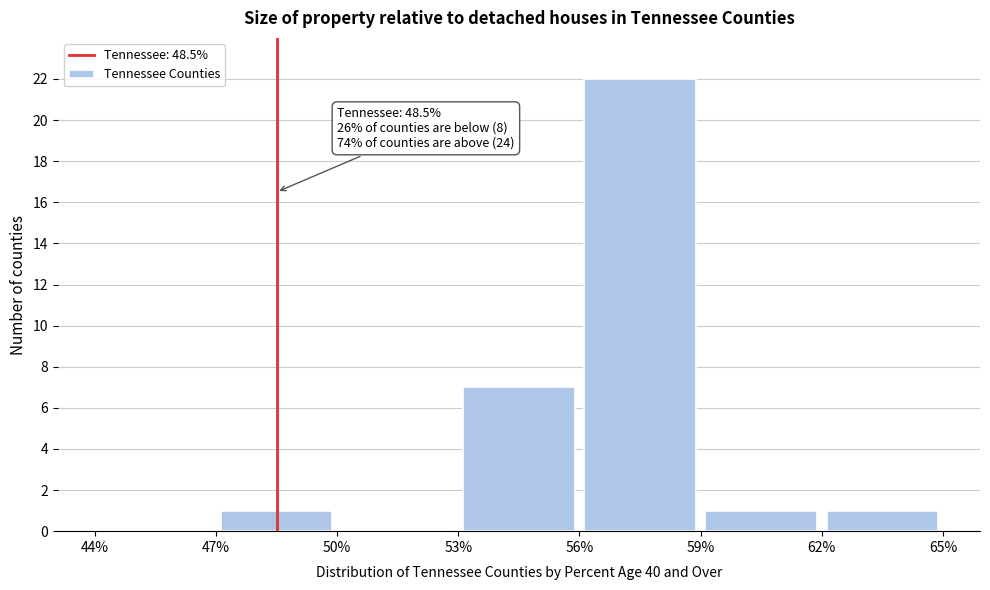

Over which range of the x-axis is the bar tallest?

56% to 59%